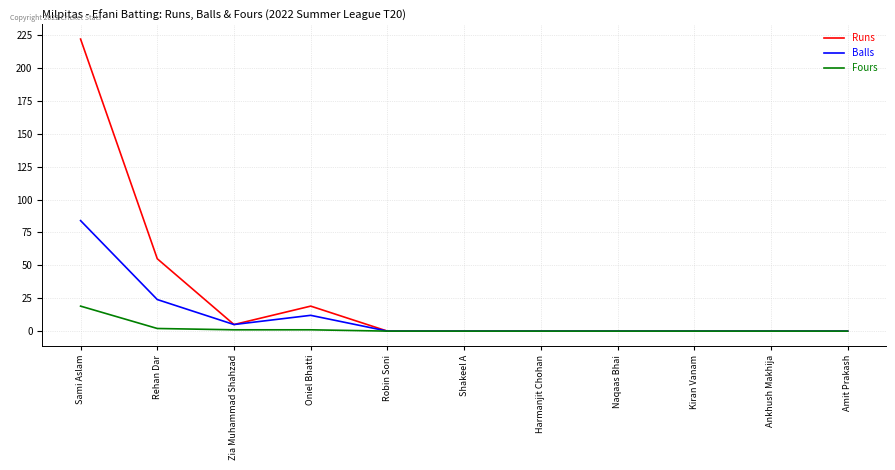

What are all the series names shown in the legend?

Runs, Balls, Fours